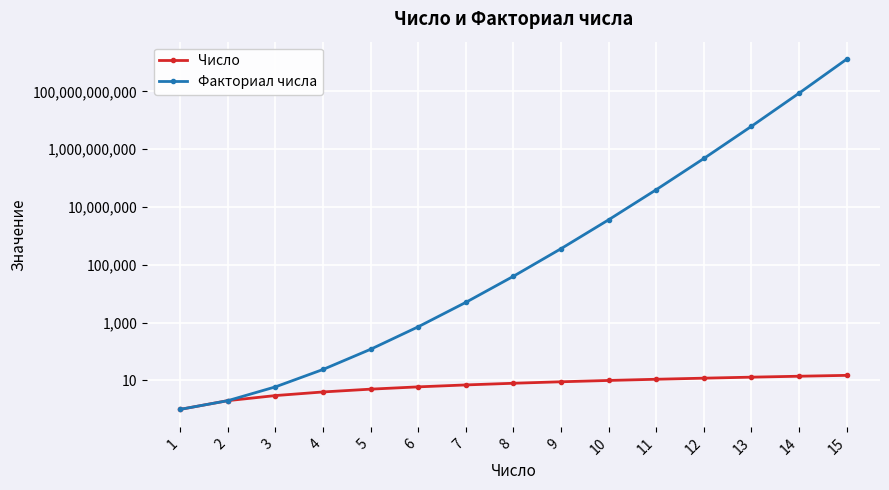

Rank the series at 8 from lowest to highest value.

Число, Факториал числа